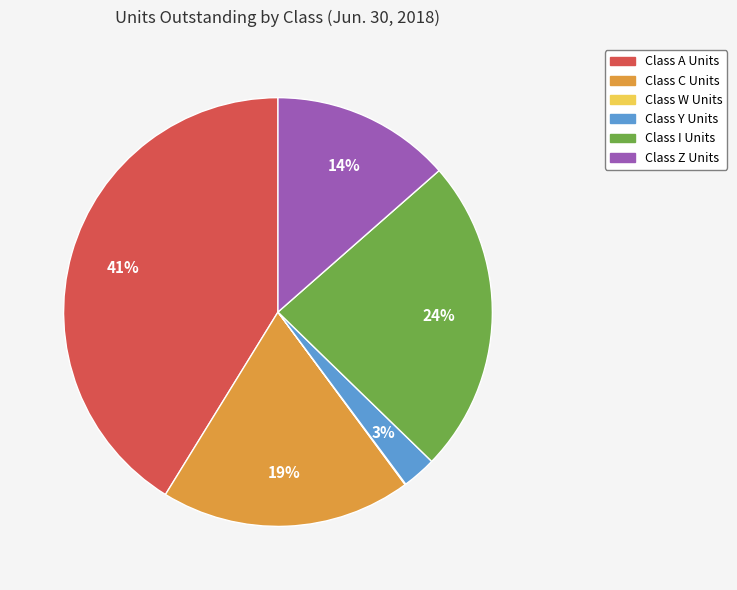

To the nearest percent, what is the average slice percentage?

17%